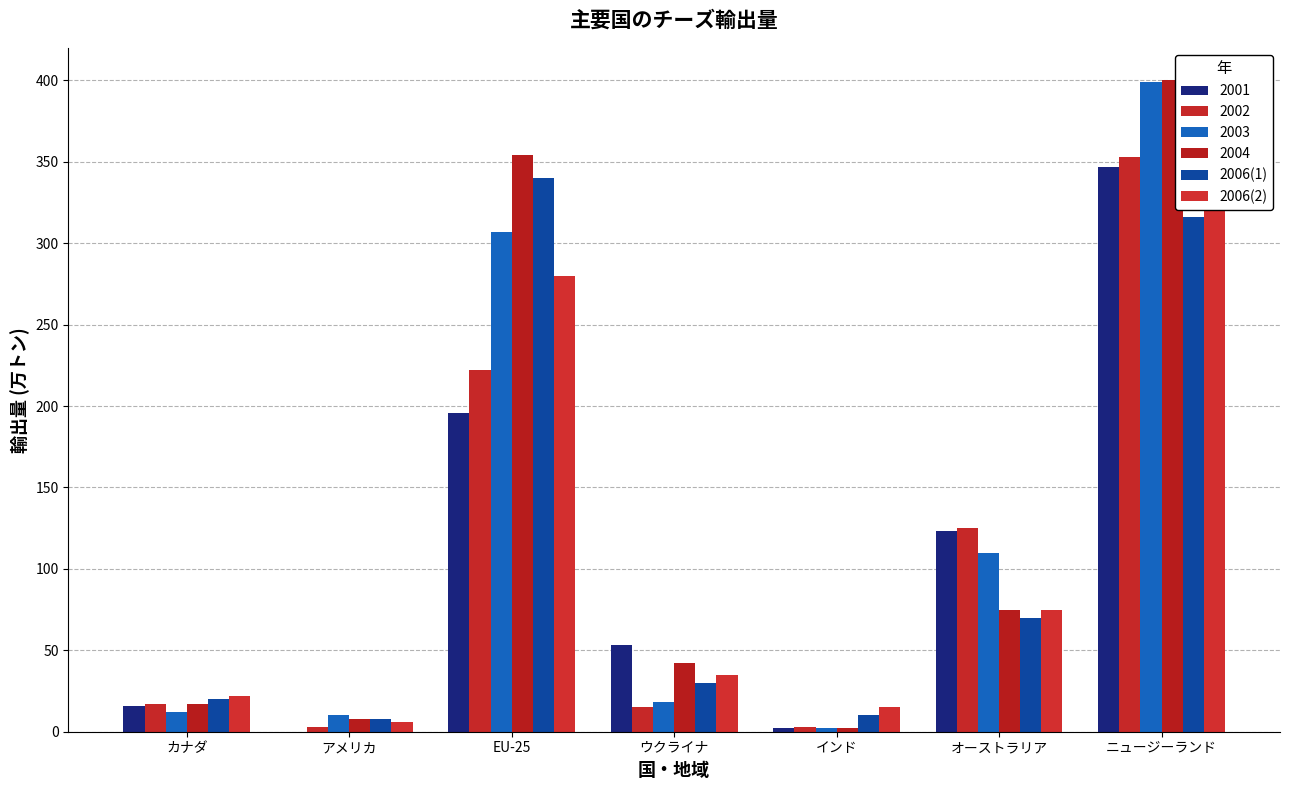

Which has a higher value, ウクライナ or オーストラリア?

オーストラリア